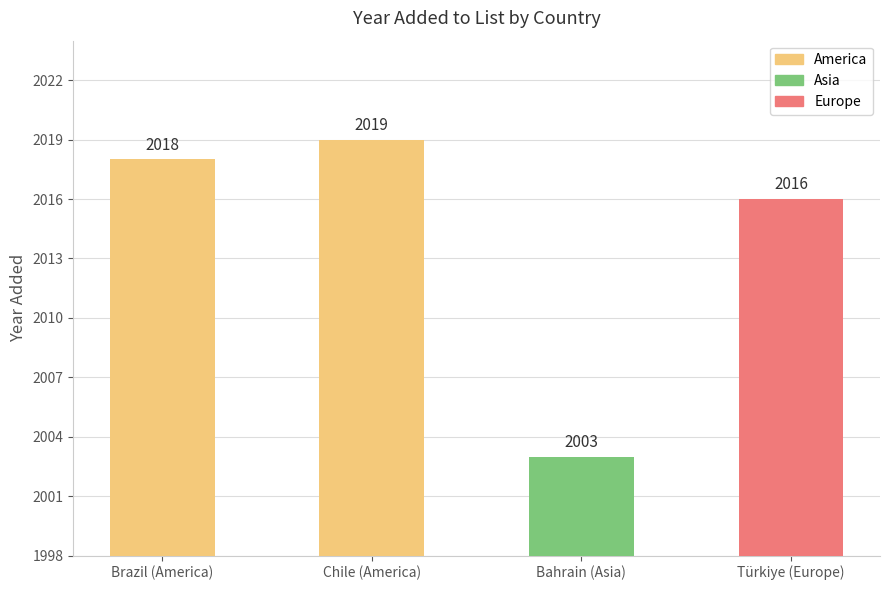

What is the sum of the values at Chile (America) and Türkiye (Europe)?

4035